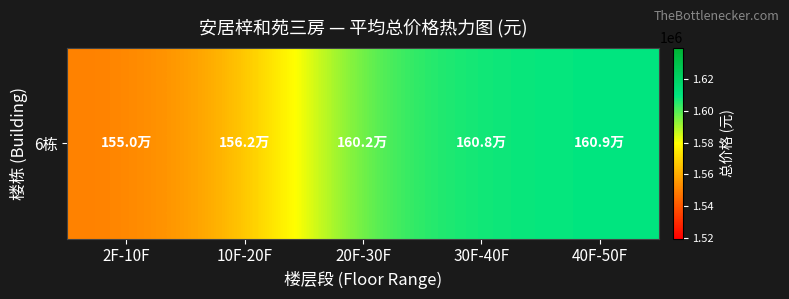

List the labels in order of value, largest first.

40F-50F, 30F-40F, 20F-30F, 10F-20F, 2F-10F